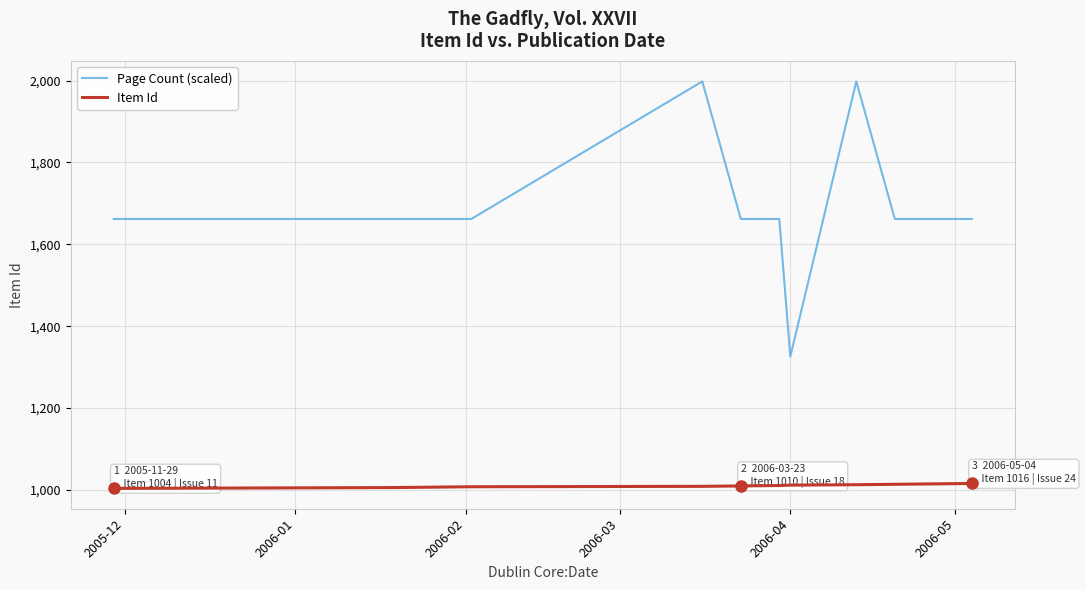

Which series has the largest total across all categories?

Page Count (scaled)